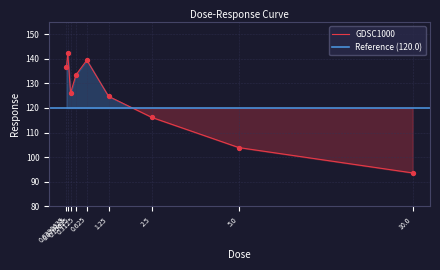

What is the change in value from 0.078125 to 2.5?

-26.2